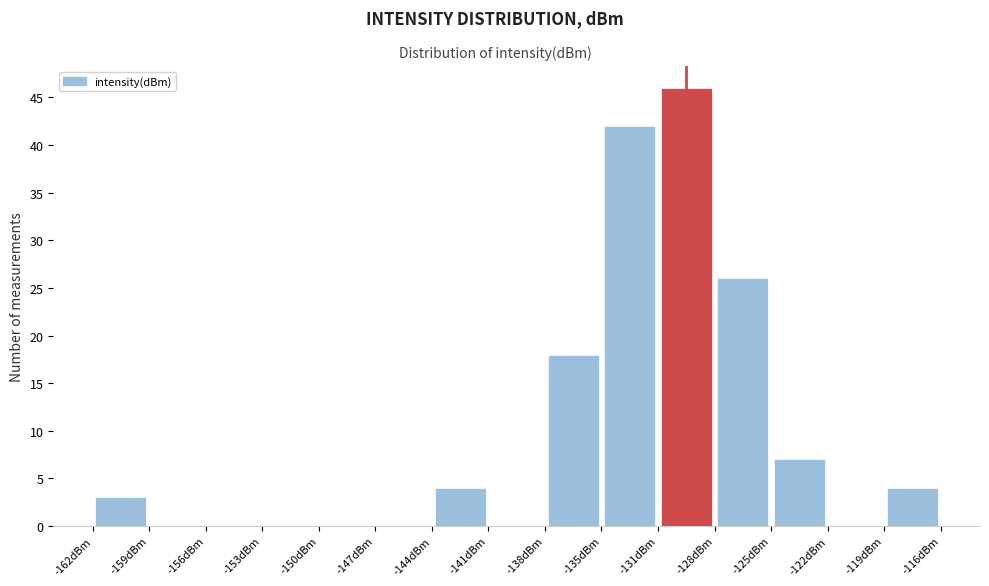

What is the height of the bar covering -131.5 to -128.5 on the x-axis? Neither the bar edges nor the heights are printed on the chart, so give them approximately, as read against the axes.

46